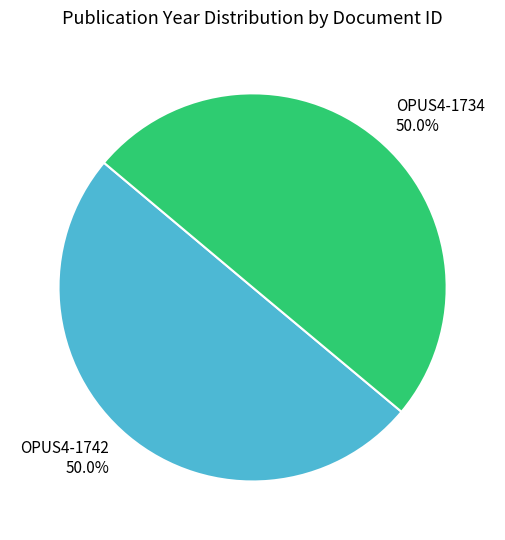

Approximately how many times larger is the value at OPUS4-1742 compared to OPUS4-1734?

1.0